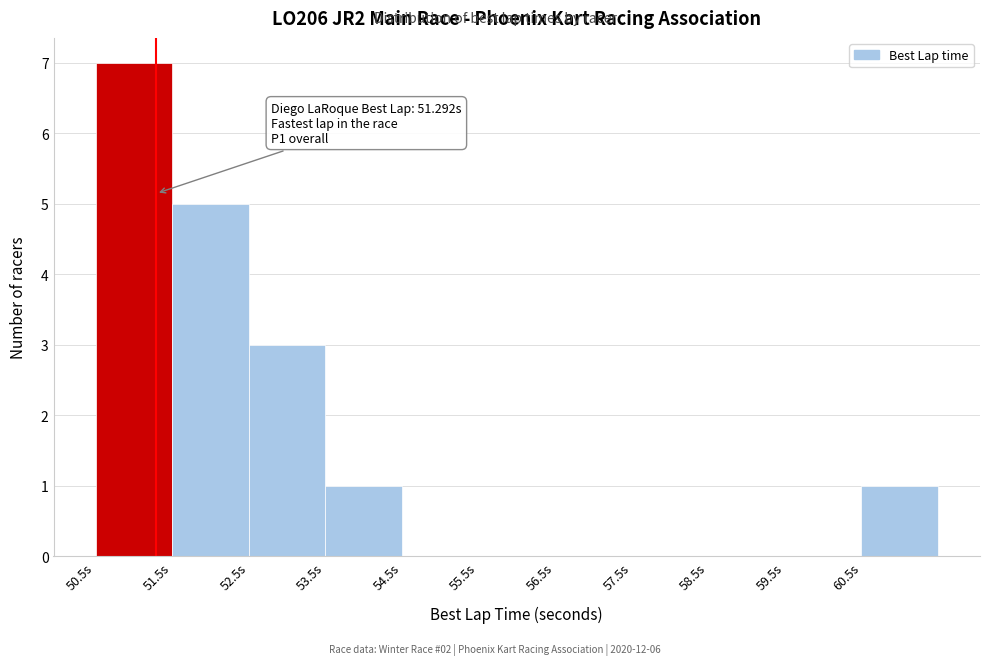

Over which range of the x-axis is the bar tallest?

50.5 to 51.5